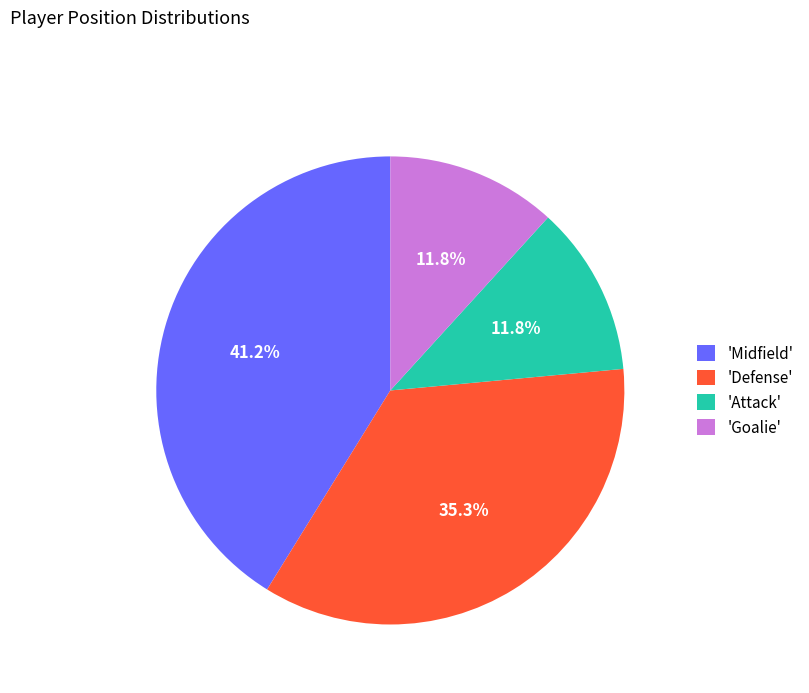

To the nearest percent, what is the difference between the largest and smallest slice percentages?

29%